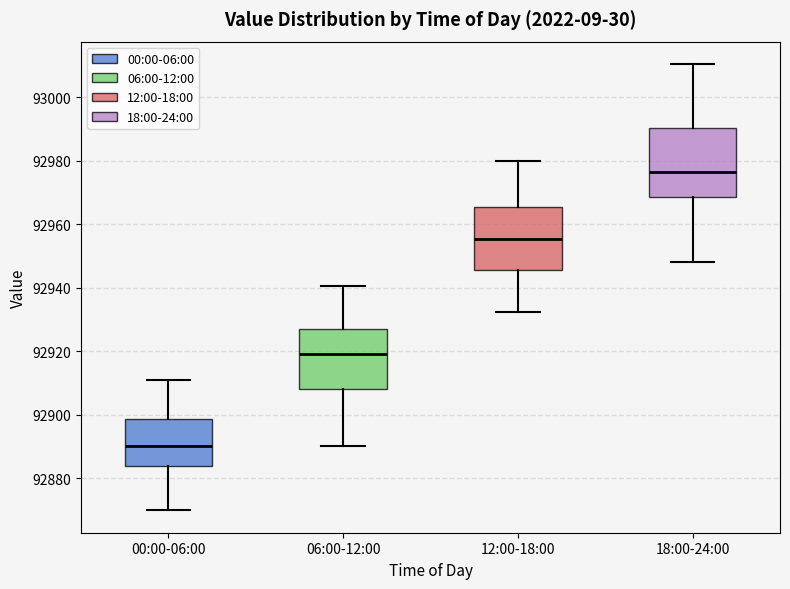

Which box has the lowest median line?

00:00-06:00